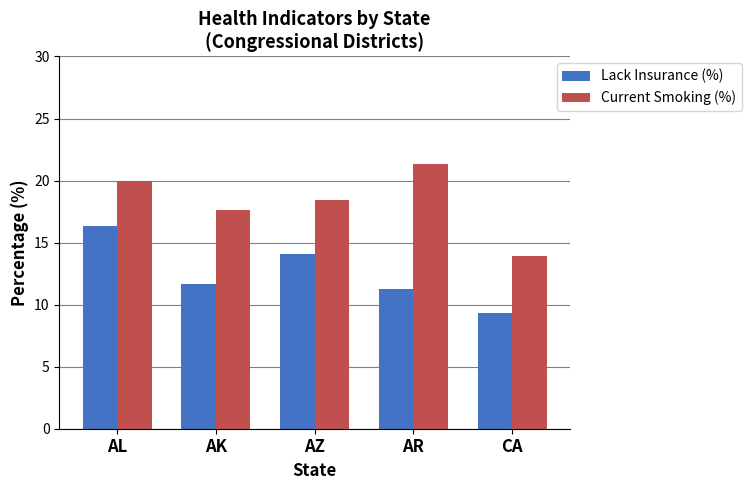

Which series has the widest spread of values?

Current Smoking (%)